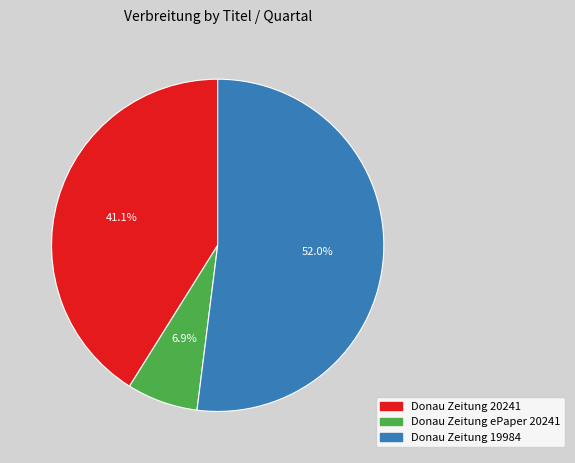

To the nearest percent, what percentage of the pie is Donau Zeitung ePaper 20241?

7%